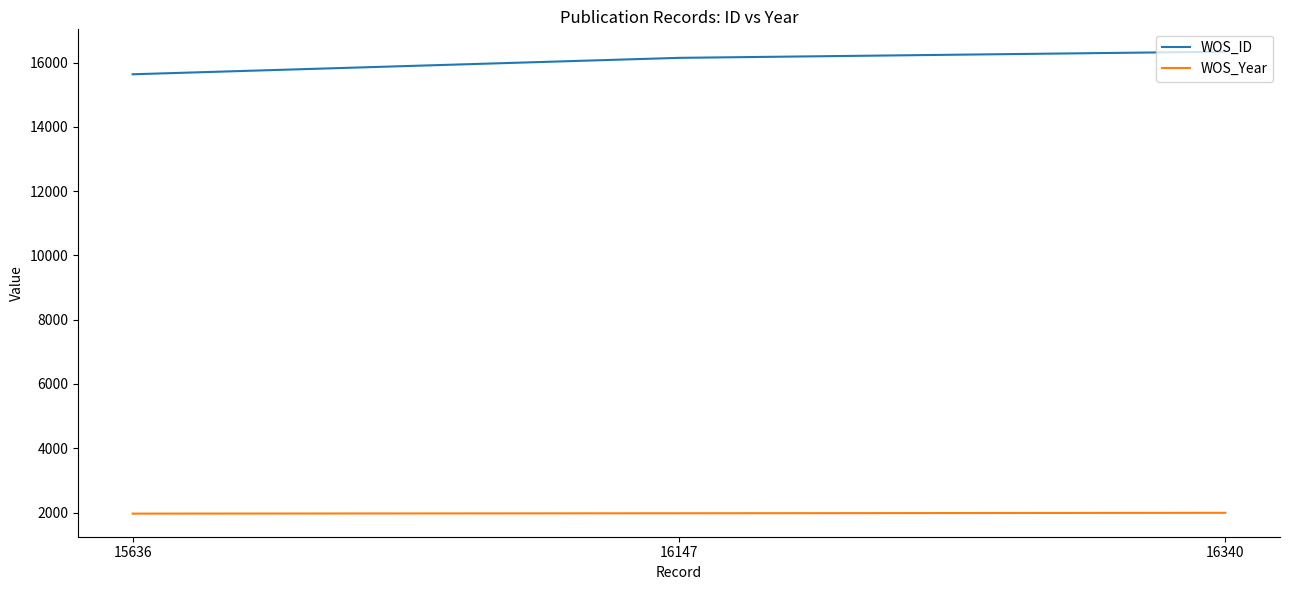

At which label does WOS_ID reach its minimum?

15636